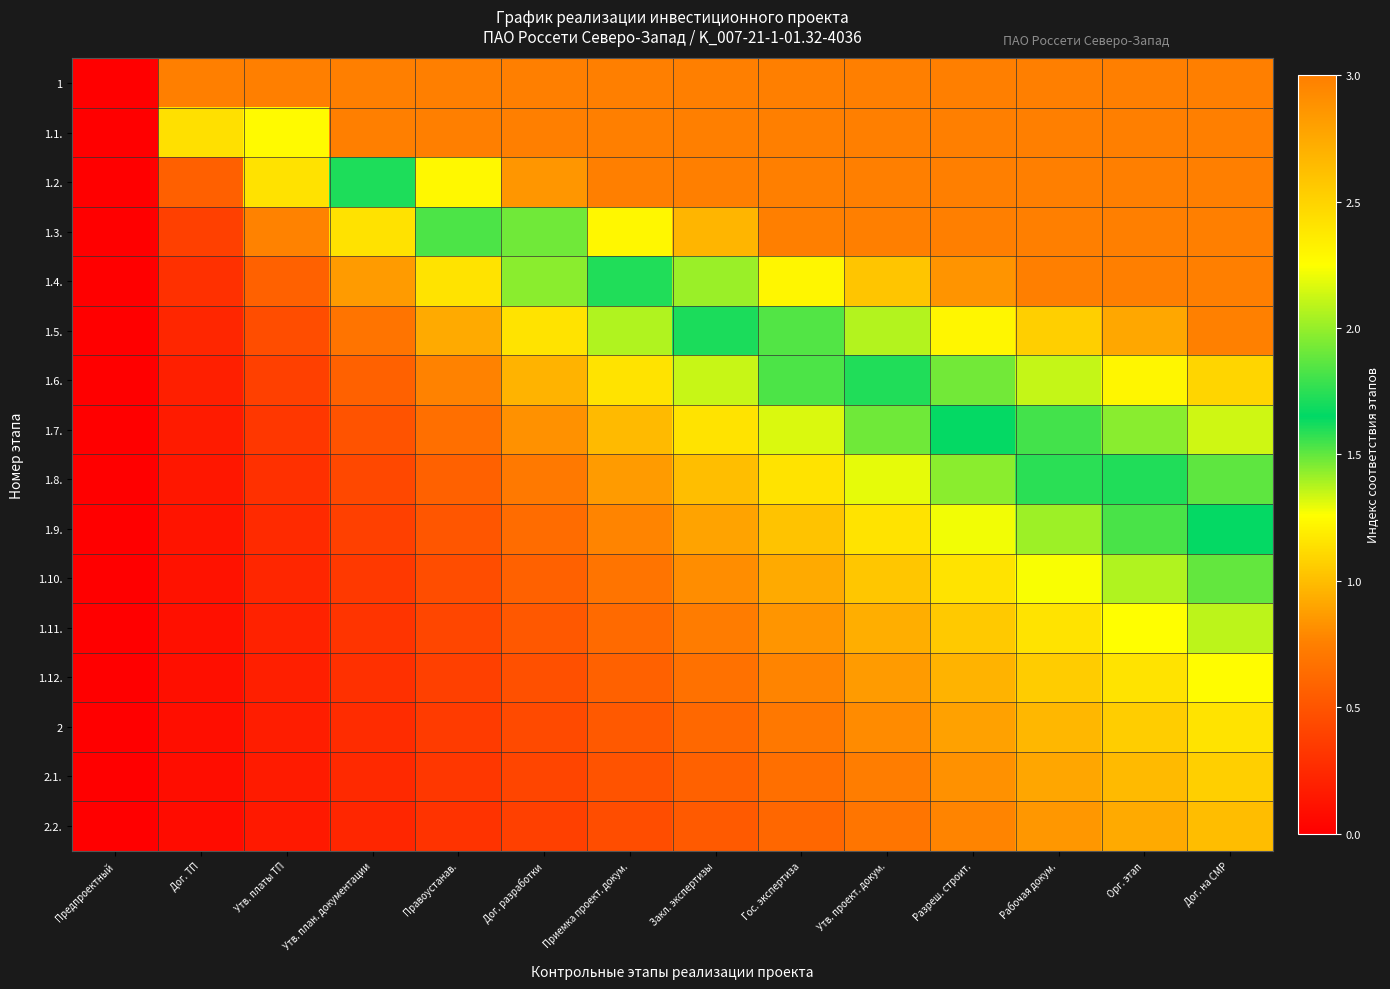

How many series are shown in this chart?

16